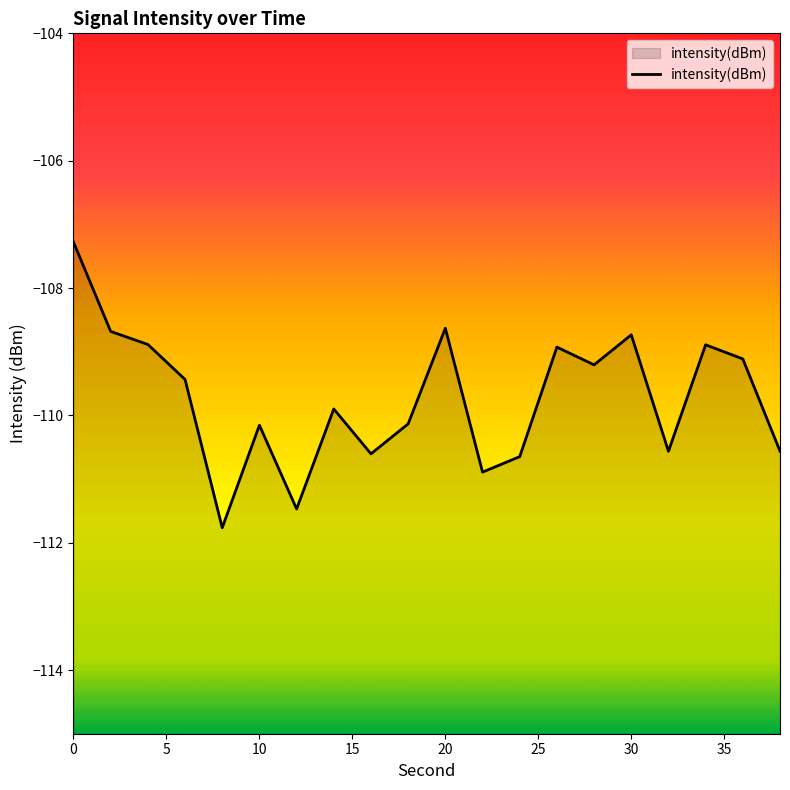

List the labels in order of value, smallest first.

20, 30, 11, 12, 40, 16, 19, 25, 9, 35, 15, 14, 18, 13, 17, 10, 15, 5, 10, 0